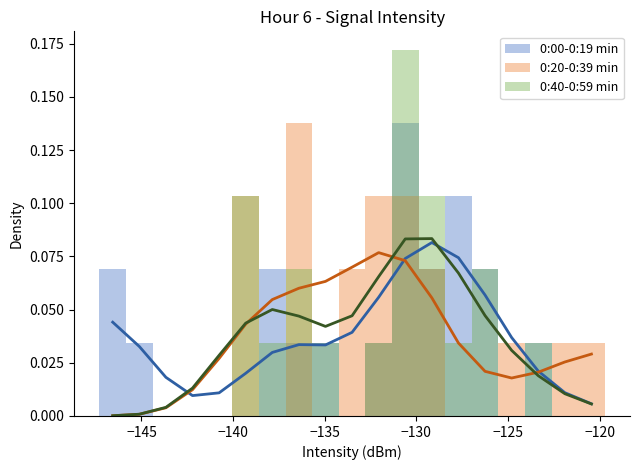

What is the difference between the maximum and minimum values in the 0:00-0:19 min series?

0.1